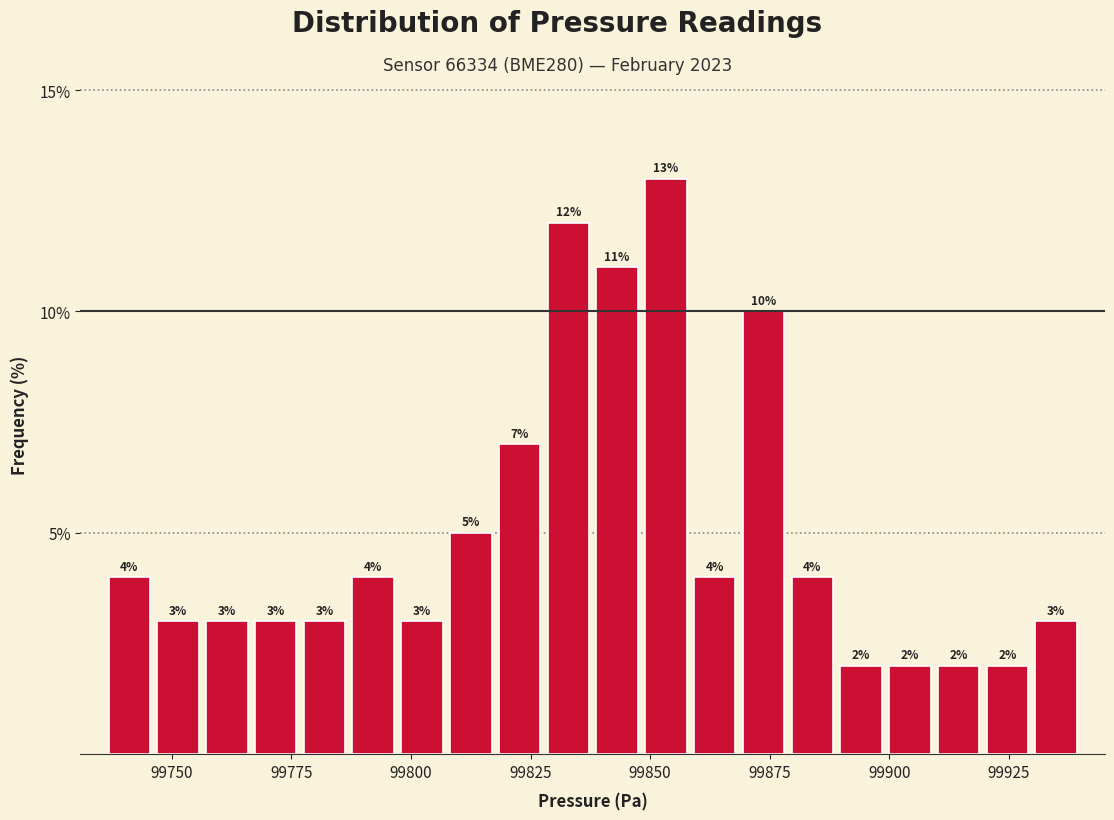

Around what value on the x-axis is the tallest bar? Give the approximate position of its centre, as read against the axis.

99855